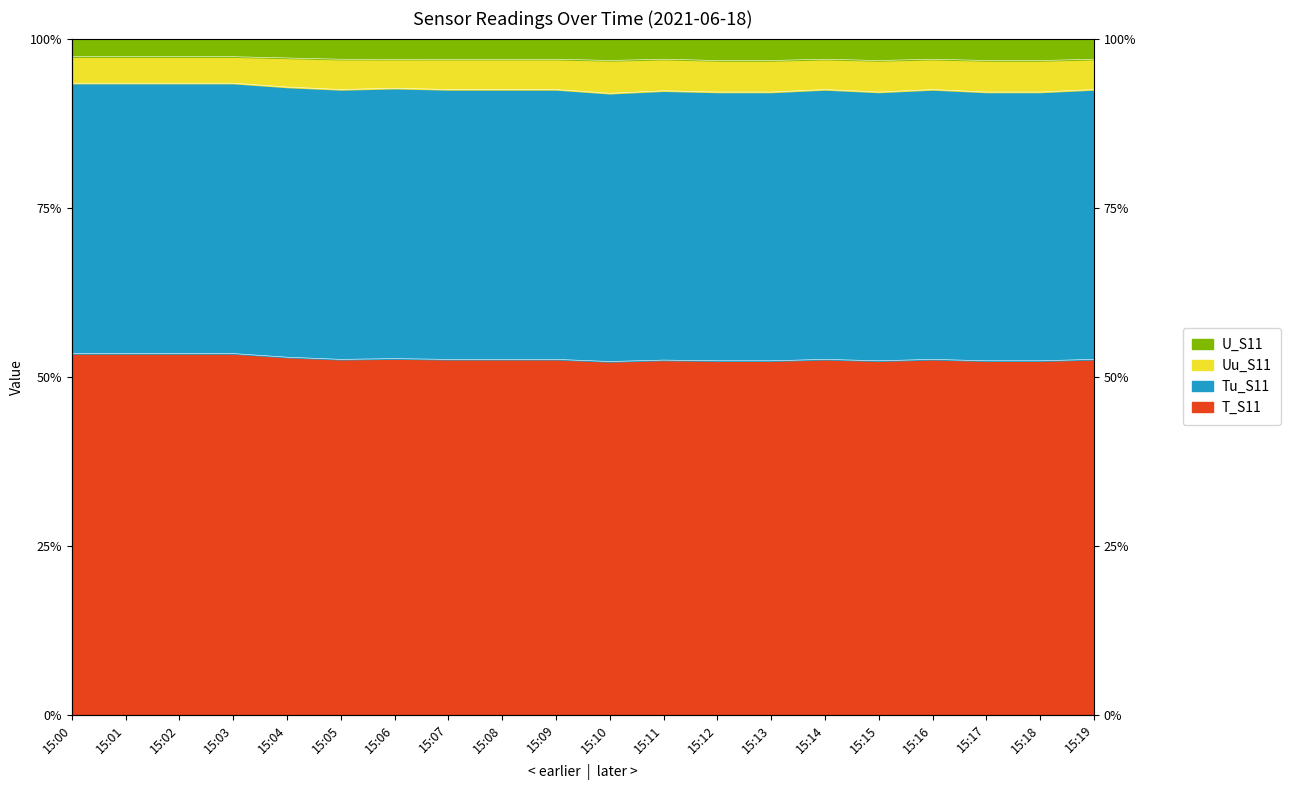

Is the value of Uu_S11 at 15:02 greater than the value of U_S11 at 15:12?

No